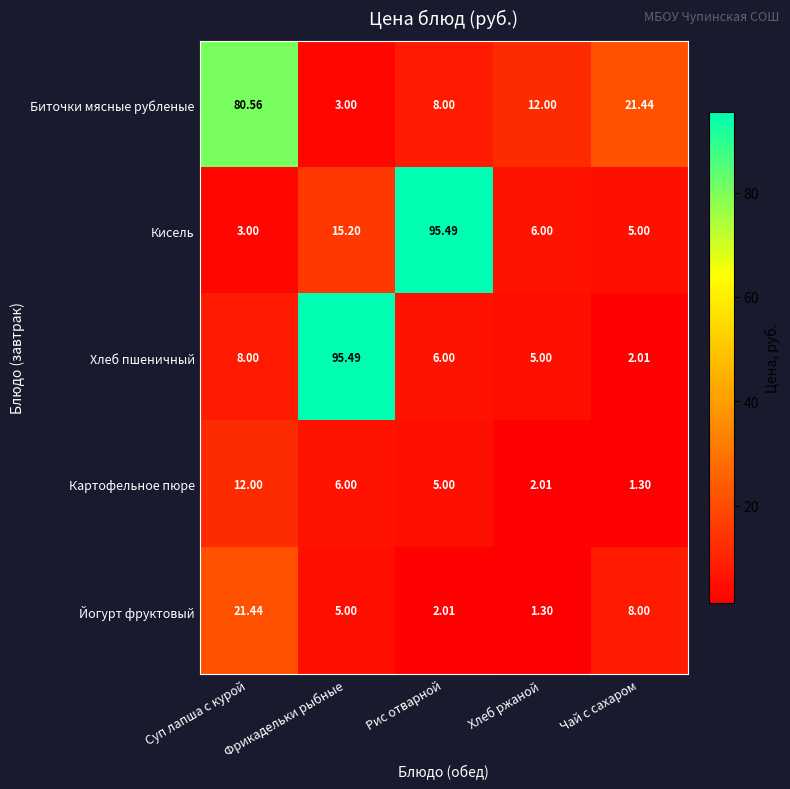

Where is Хлеб пшеничный nearest to the value 48?

Суп лапша с курой